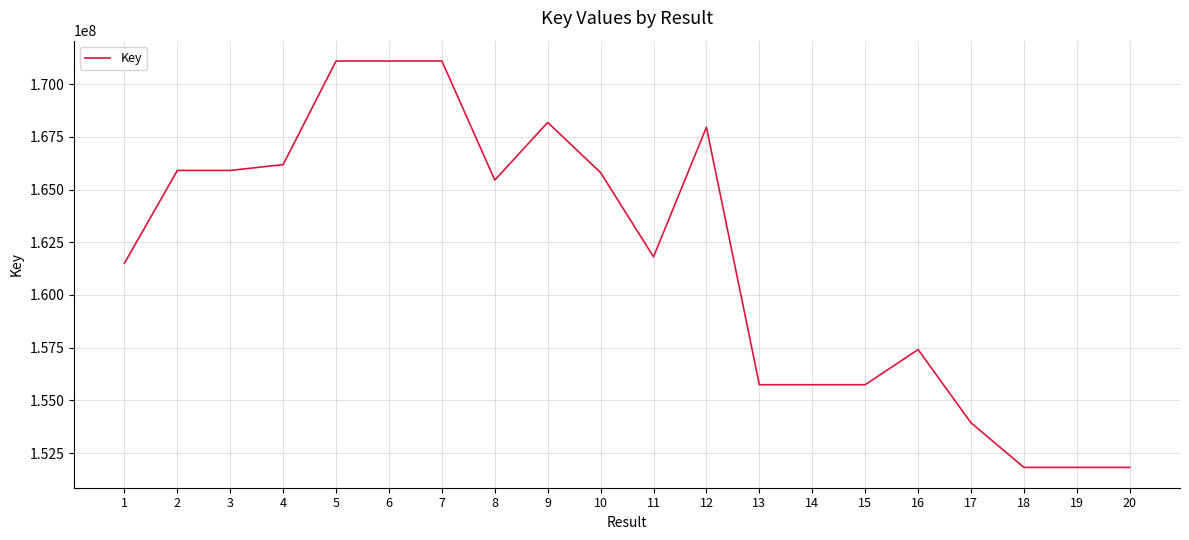

What is the approximate value at 19, to the nearest 100?

151818200